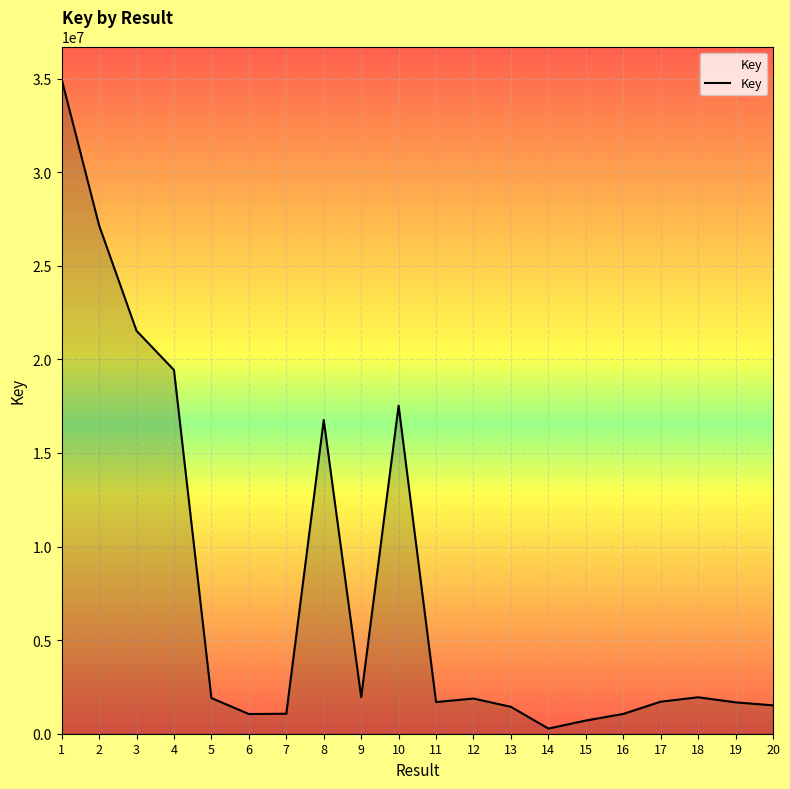

What is the change in value from 2 to 4?

-7728392